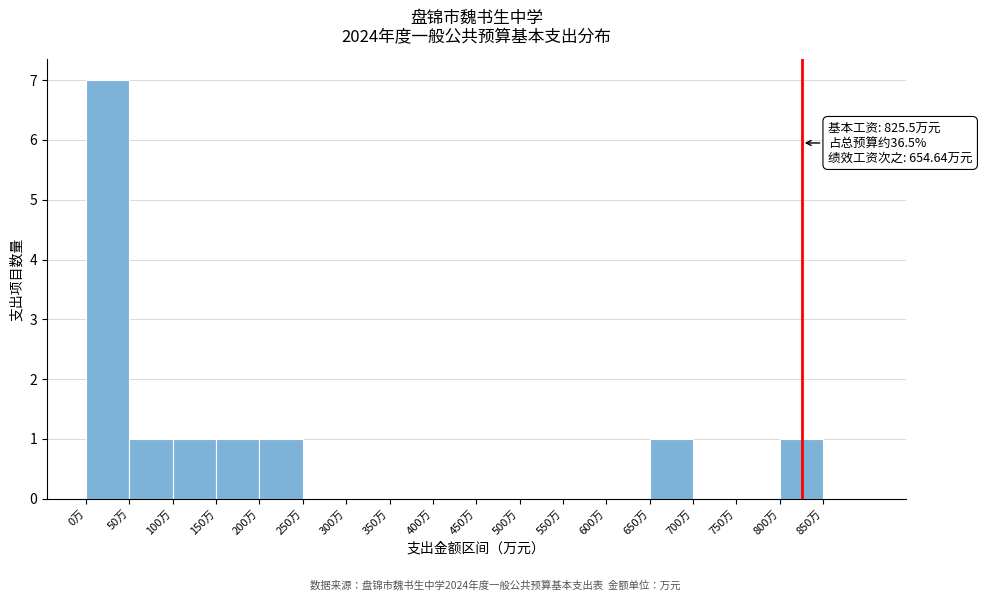

Over which range of the x-axis is the bar tallest?

0 to 50